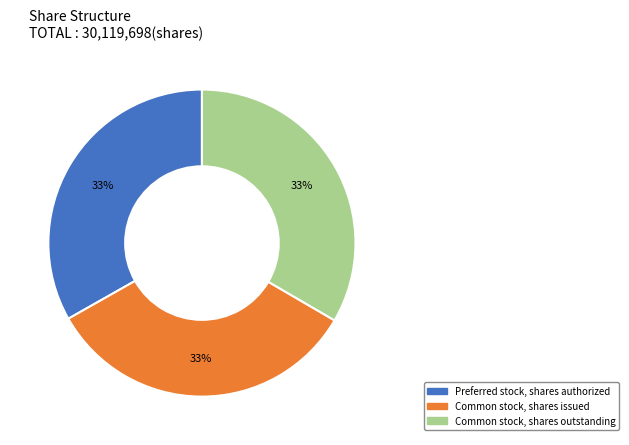

Combined, do Common stock, shares outstanding and Common stock, shares issued account for over 50%?

Yes